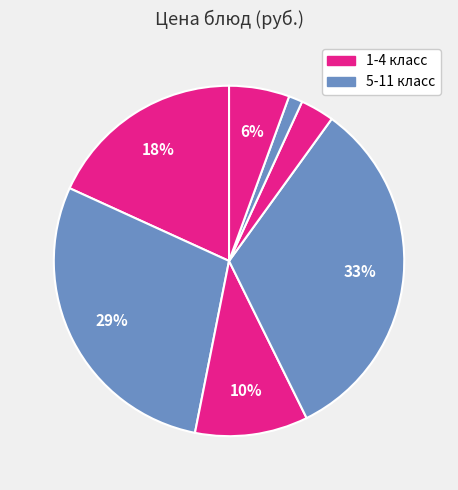

To the nearest percent, what is the average slice percentage?

14%